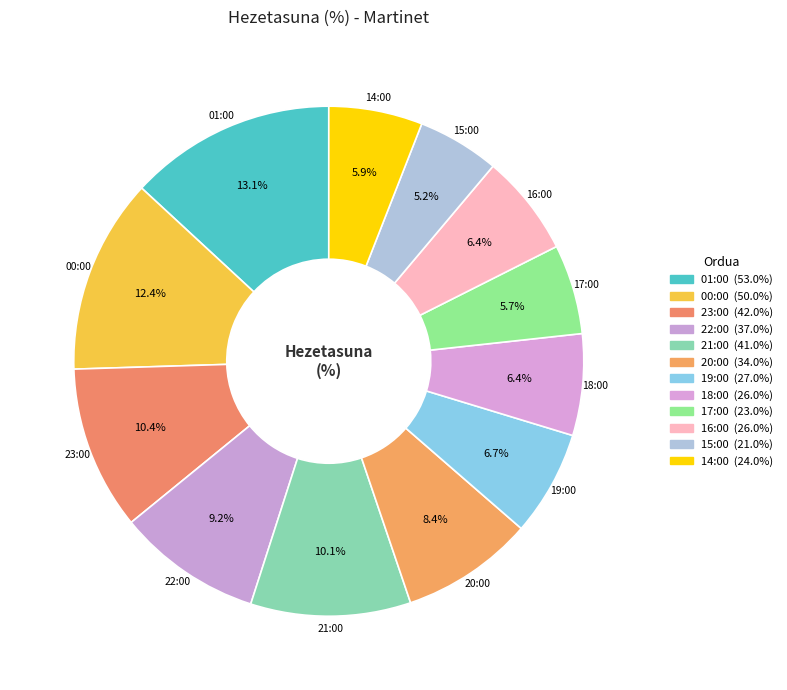

Which category has the smallest portion of the pie?

15:00